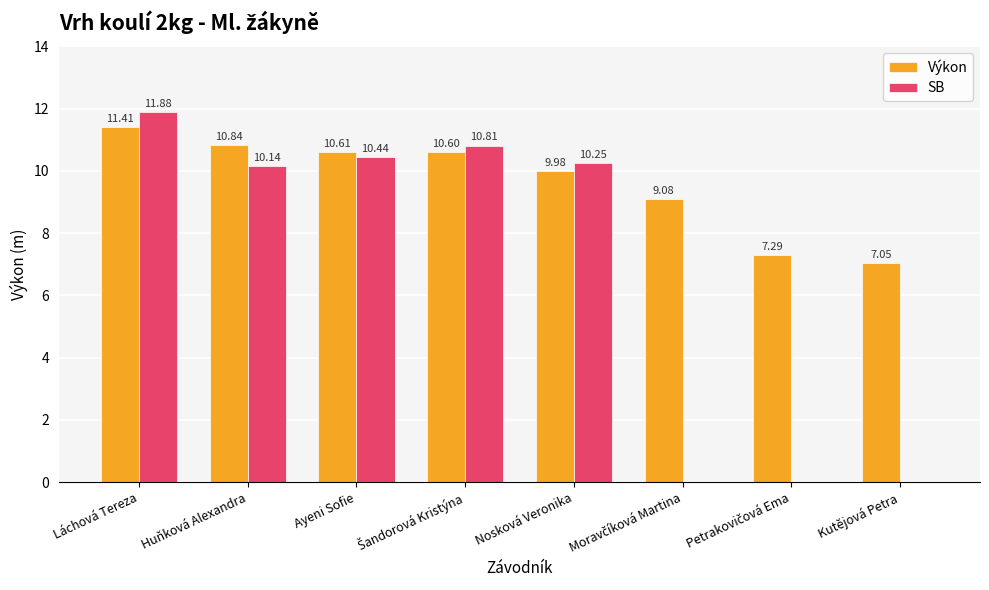

What is the total value across all series at Láchová Tereza?

23.3